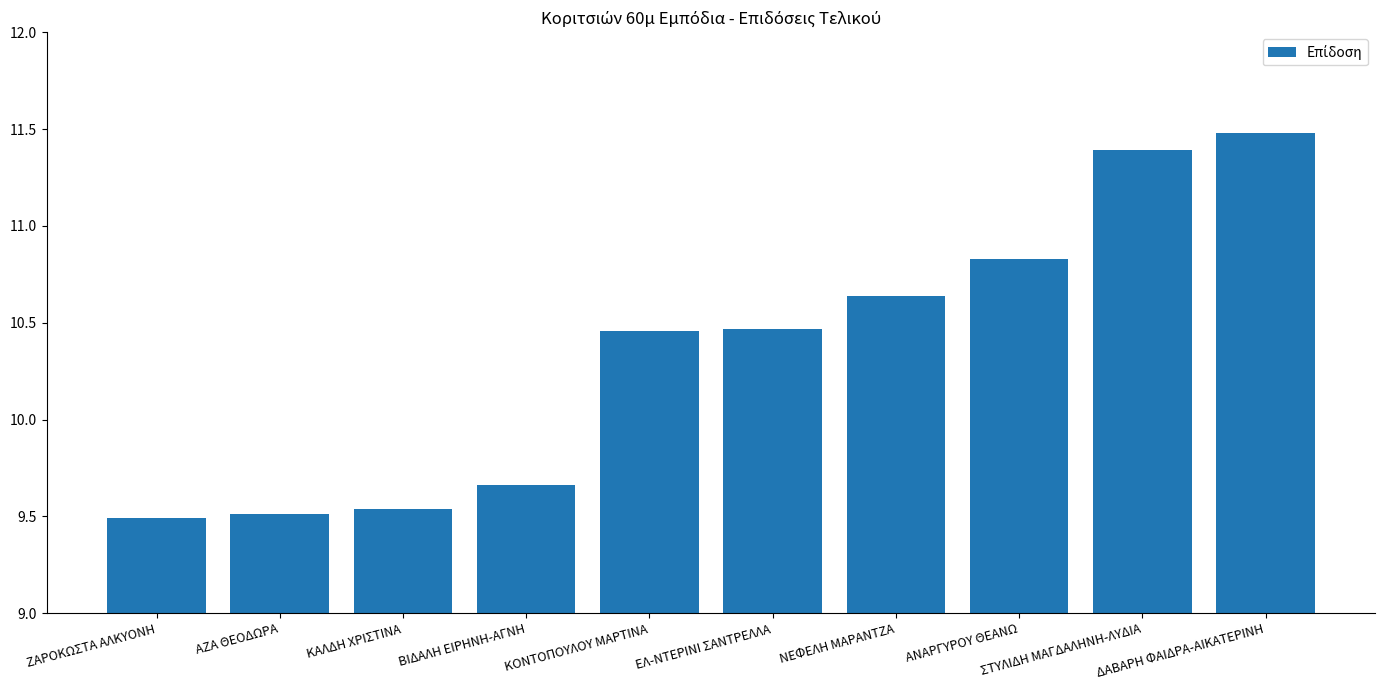

True or false: the data shows 4.5 at ΚΑΛΔΗ ΧΡΙΣΤΙΝΑ.

False